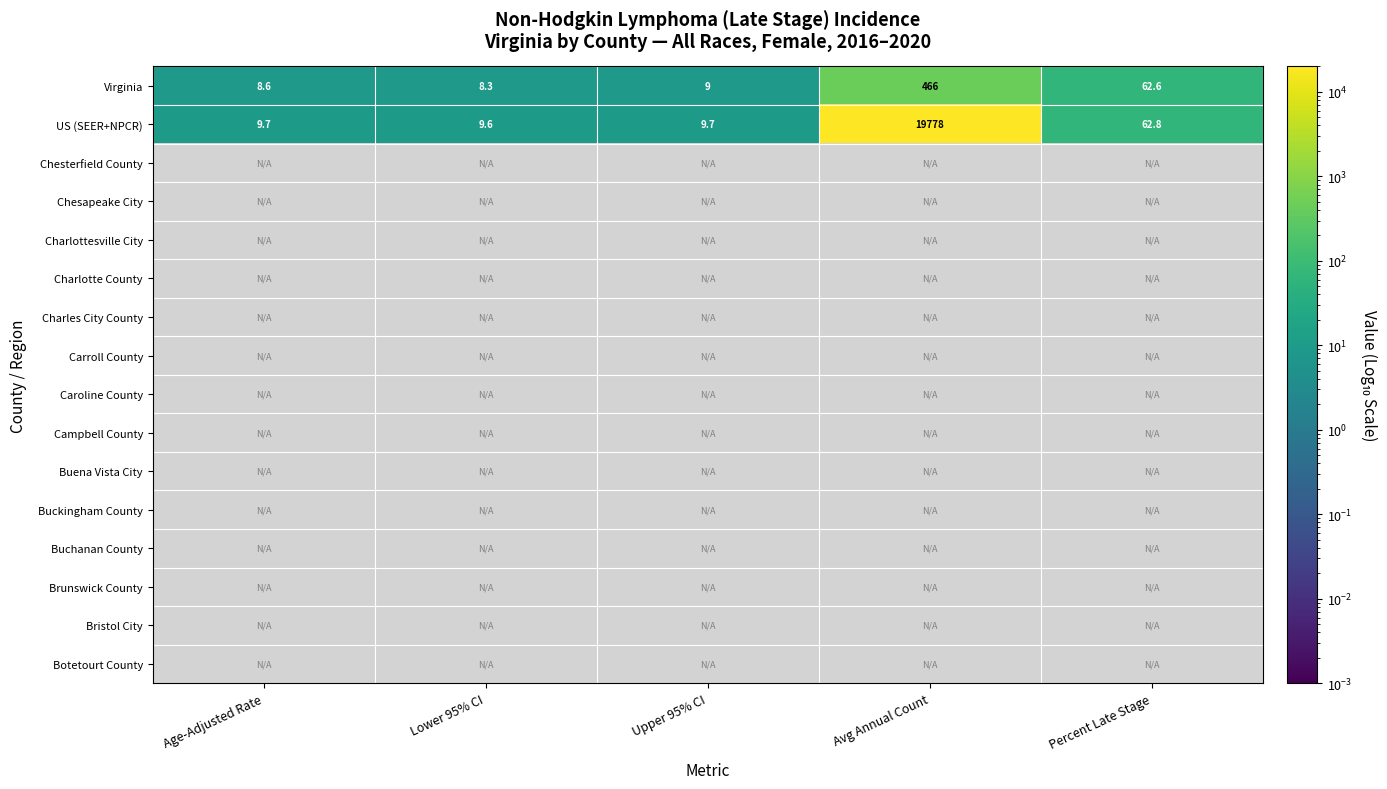

Count the number of data series in this chart.

16